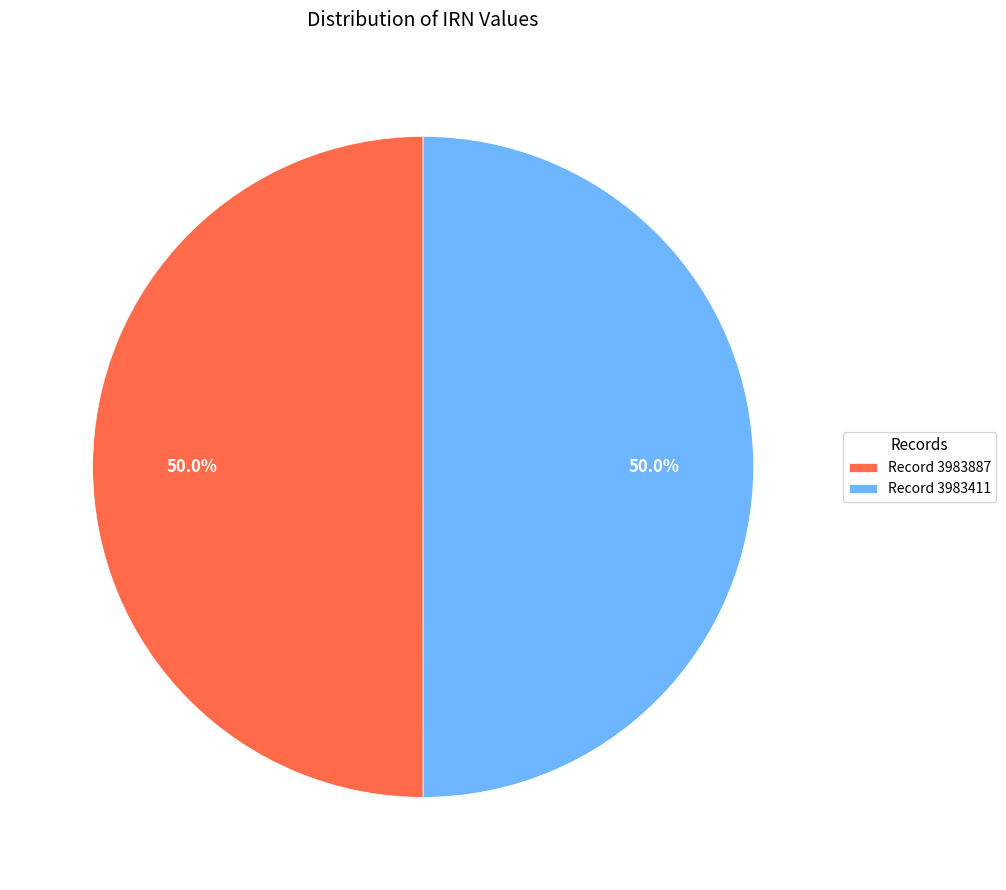

What portion of the pie excludes Record 3983887?

50.0%